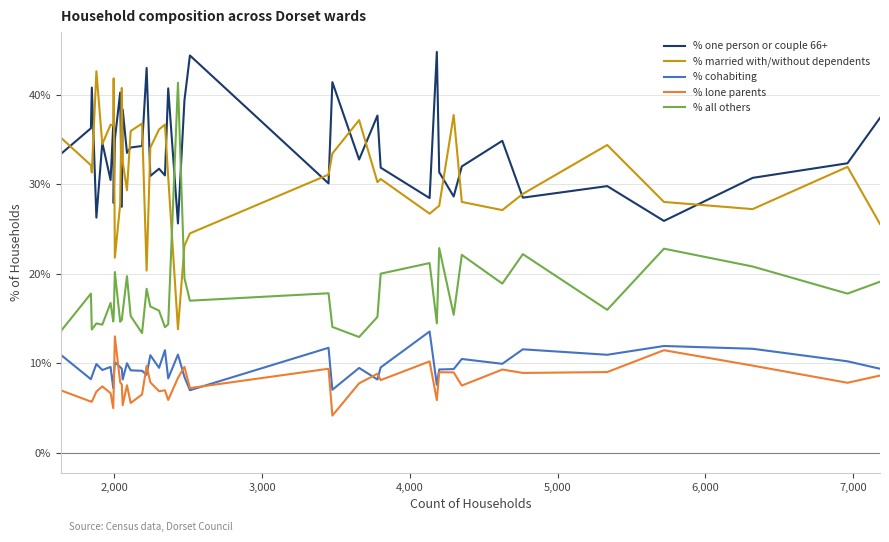

What is the difference between the second highest and second lowest values in the % married with/without dependents series?

21.5